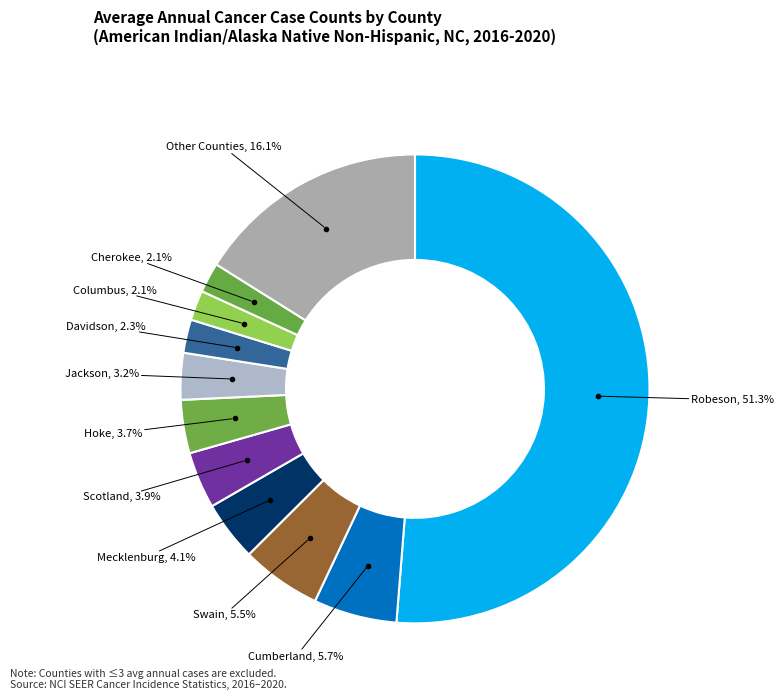

Count the number of slices in the pie.

11